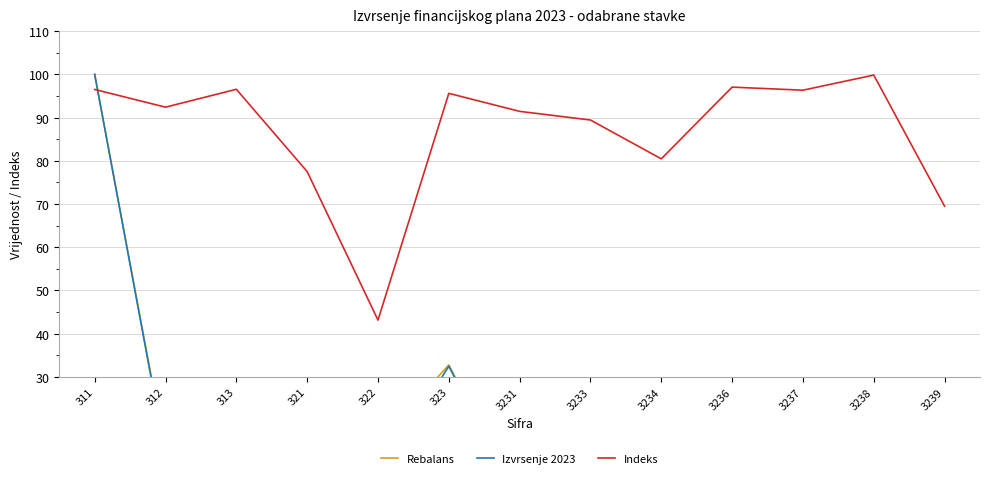

How many values in the Izvrsenje 2023 series exceed 2?

7